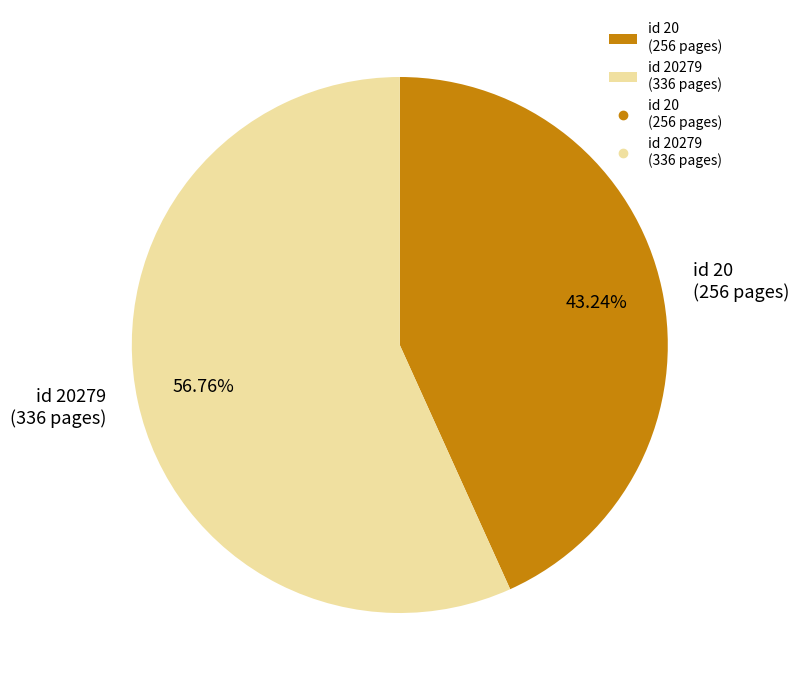

Do id 20 (256 pages) and id 20279 (336 pages) together represent more than half of the pie?

Yes